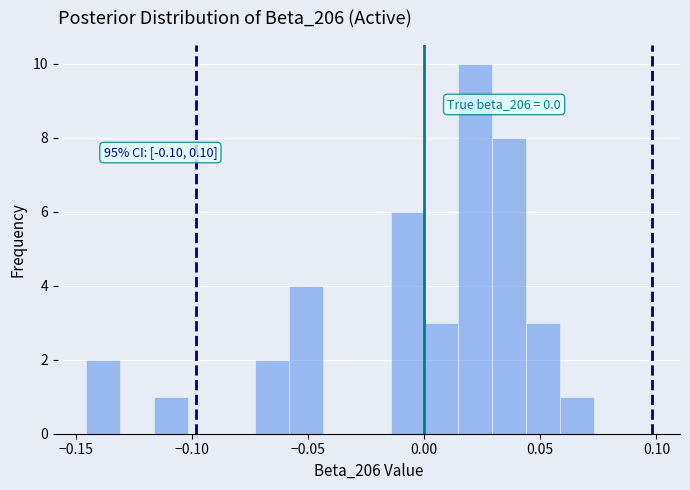

Read against the x-axis, roughly where is the centre of the tallest bar?

0.020